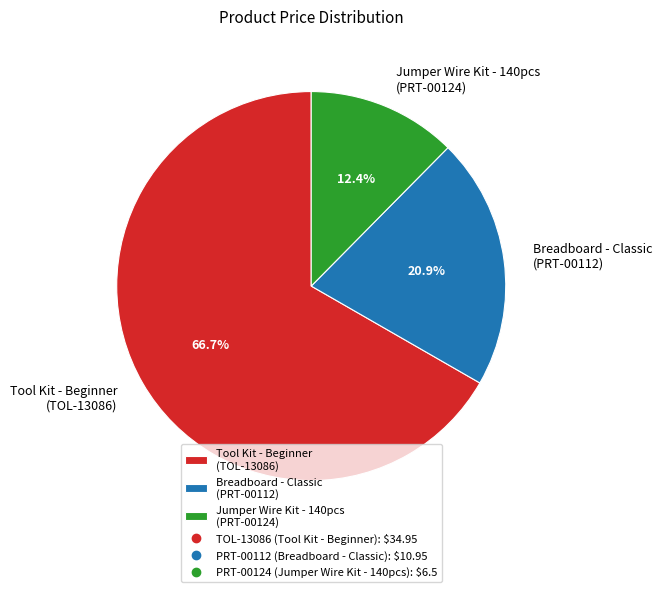

Between Tool Kit - Beginner (TOL-13086) and Jumper Wire Kit - 140pcs (PRT-00124), which is larger?

Tool Kit - Beginner (TOL-13086)